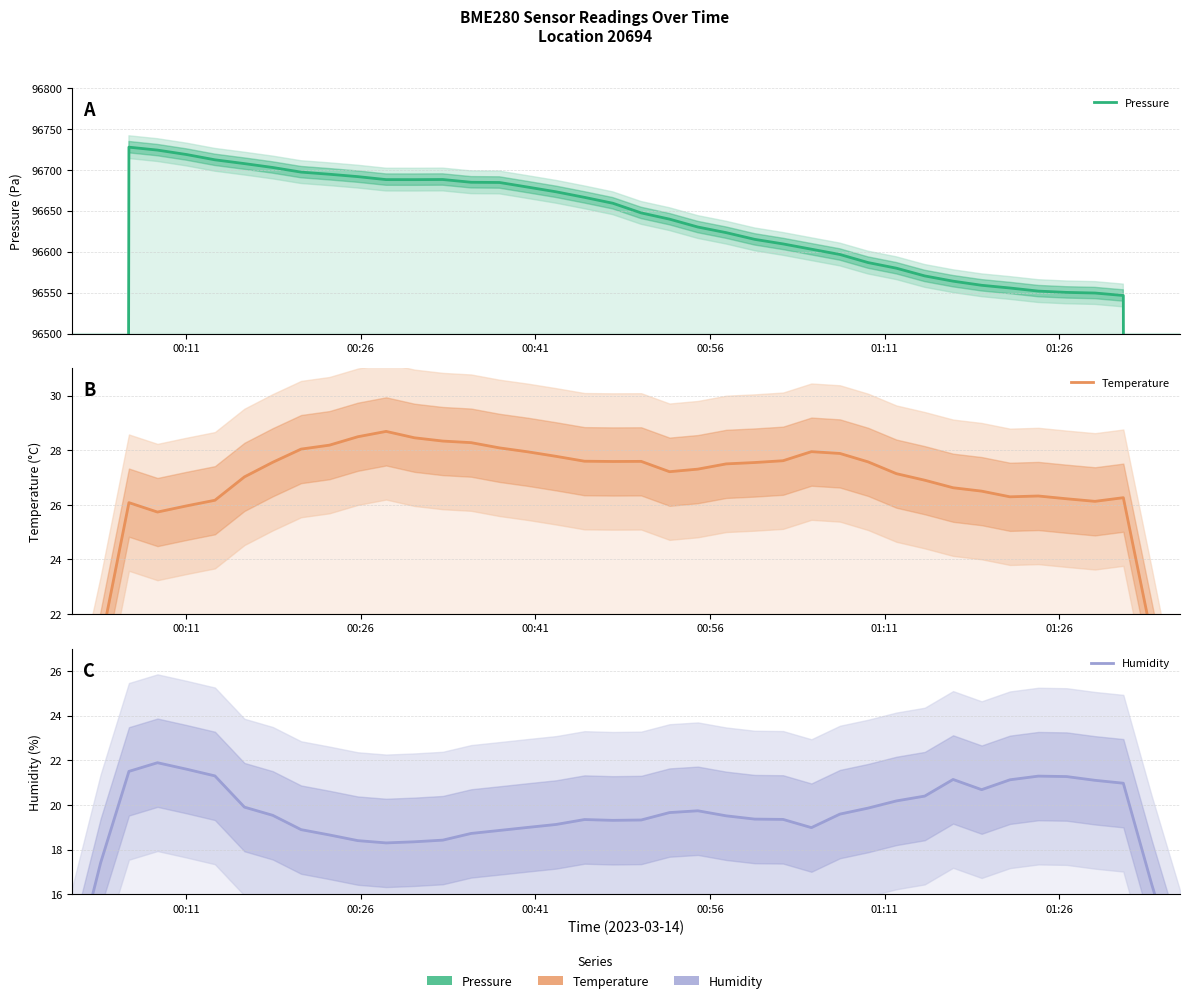

Which series has the largest total across all categories?

Pressure